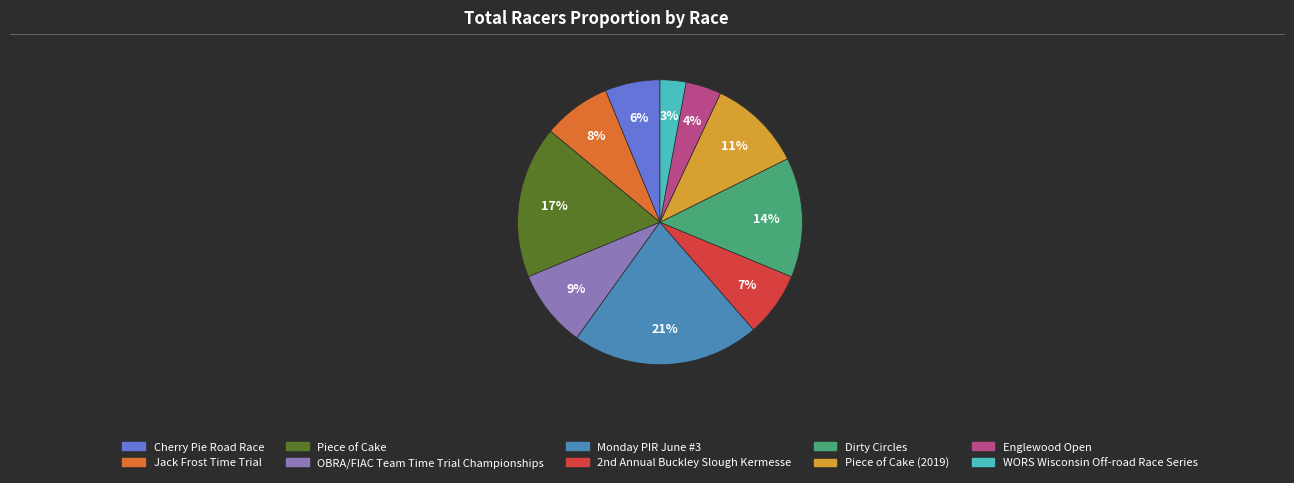

Is there any slice that represents more than half of the pie?

No